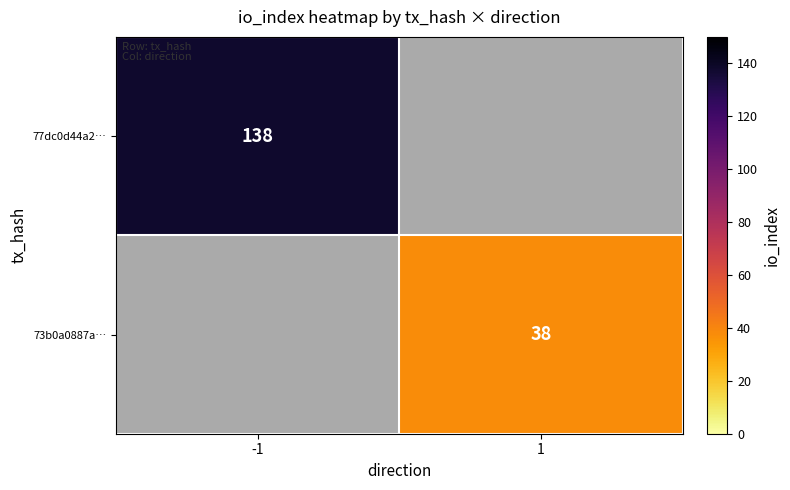

At which category does the chart reach its peak across all series?

-1